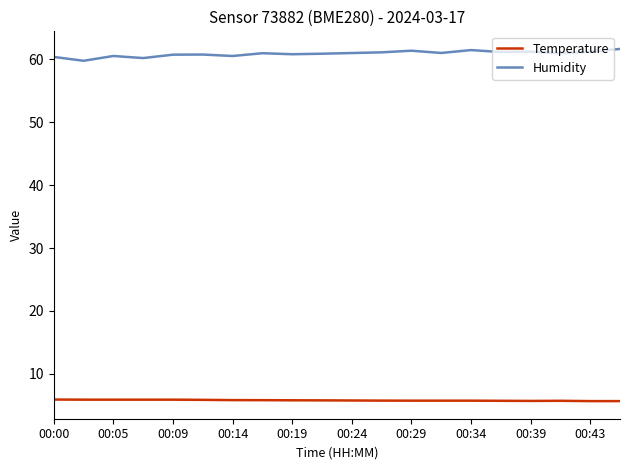

Count the number of categories in the chart.

20